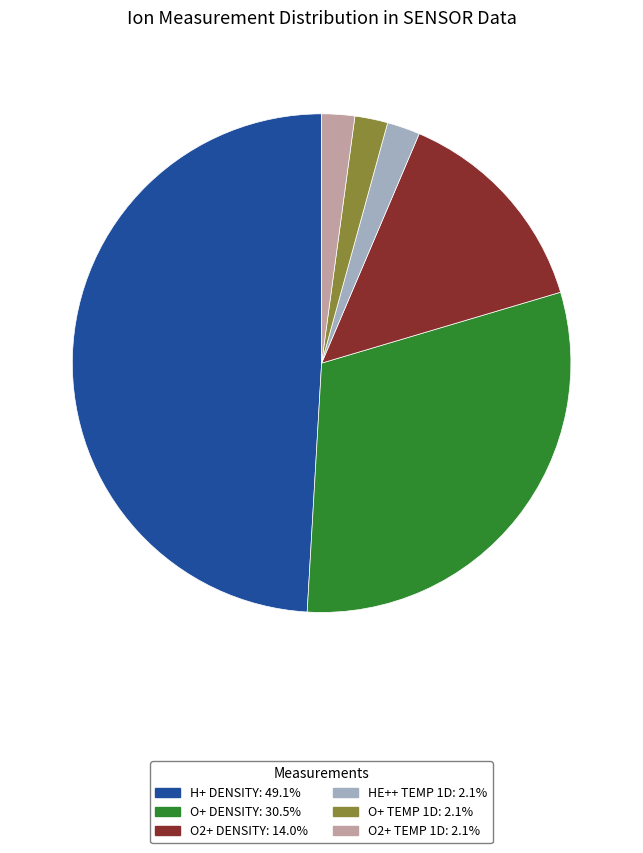

How many segments does this pie chart have?

6